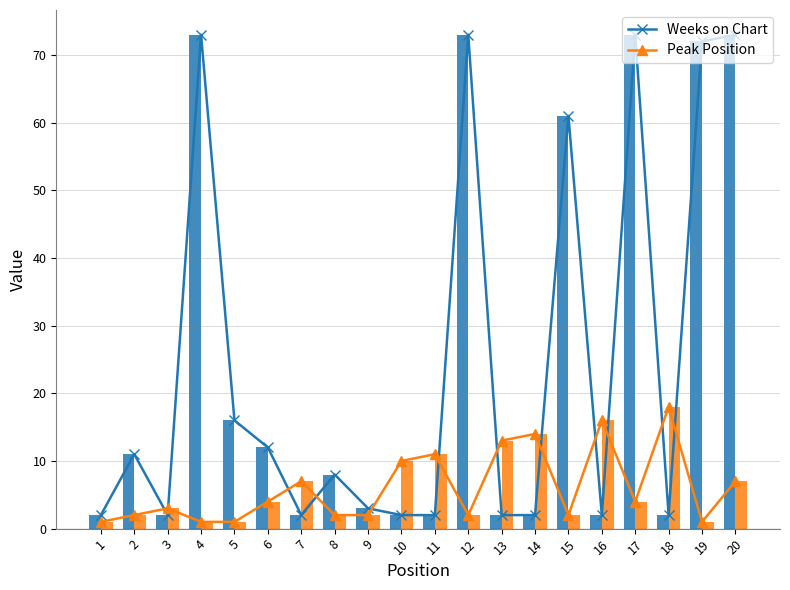

What is the smallest value displayed?

1